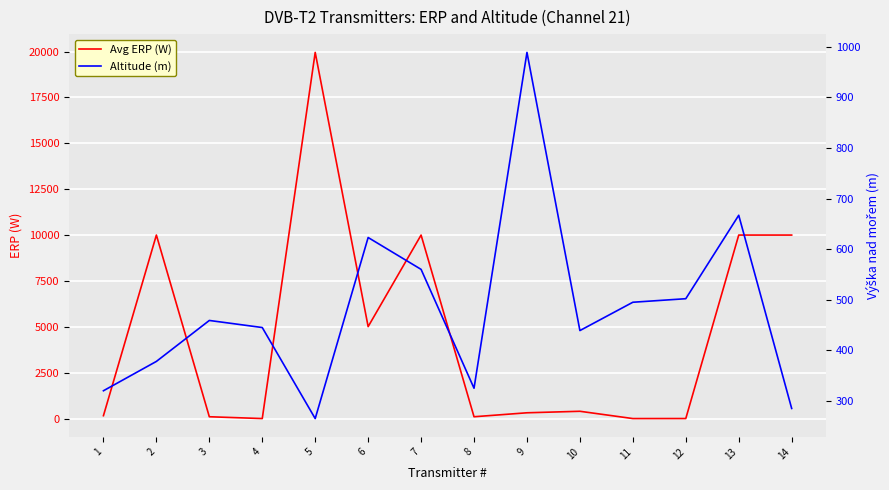

Is the value of Altitude (m) at 4 greater than the value of Avg ERP (W) at 1?

Yes